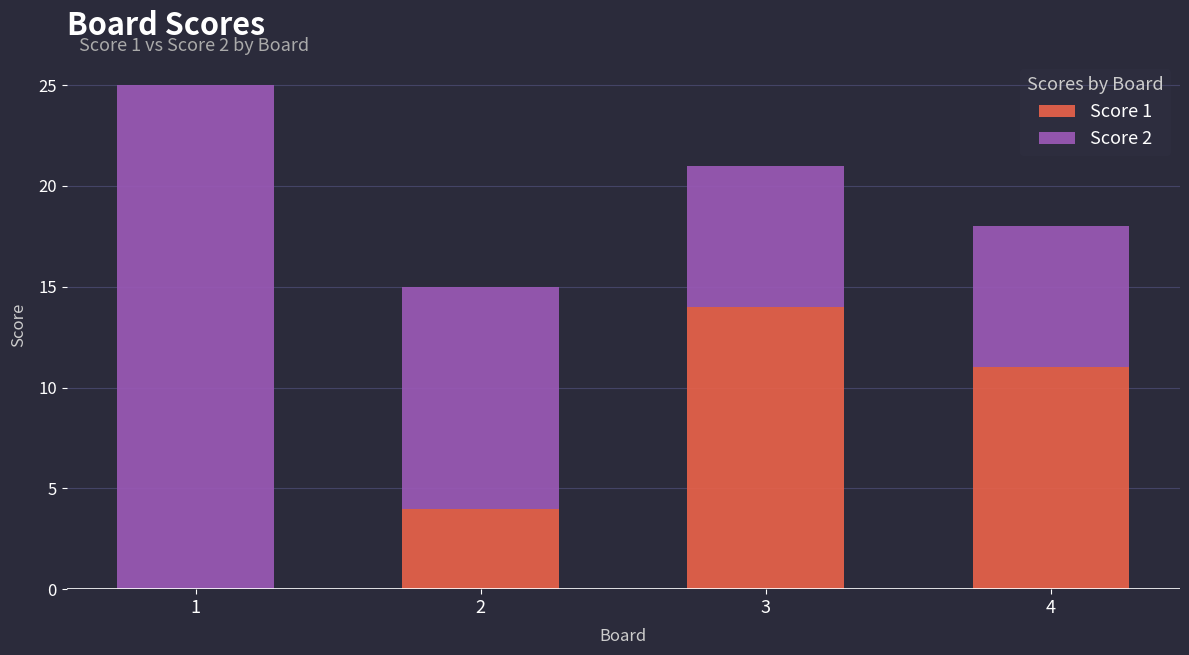

Is it true that Score 1 equals 4 at 2?

True